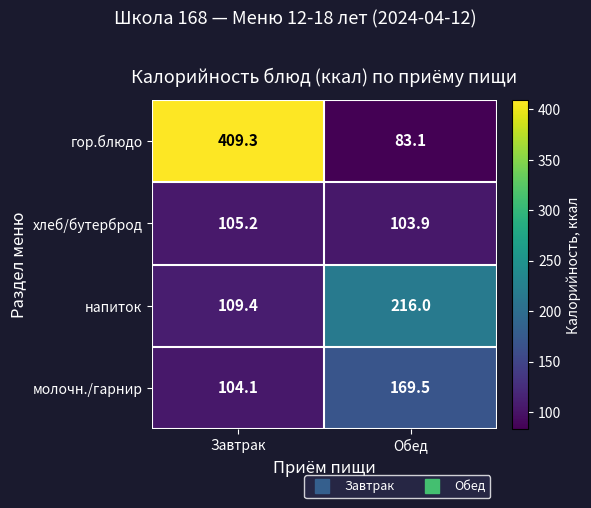

Which label corresponds to the largest value in the chart?

Завтрак